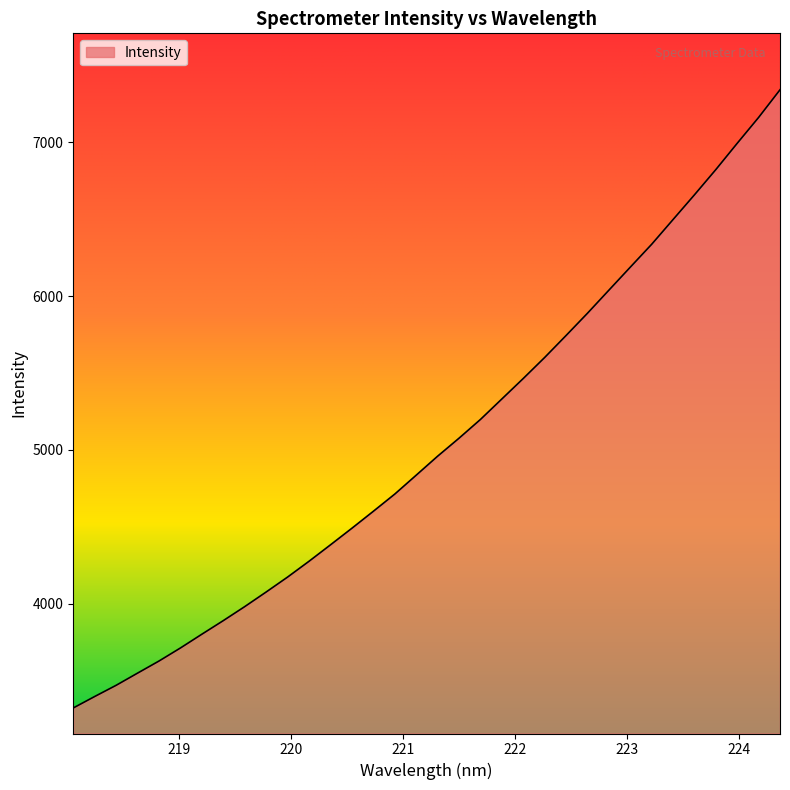

What is the smallest value displayed?

3321.4